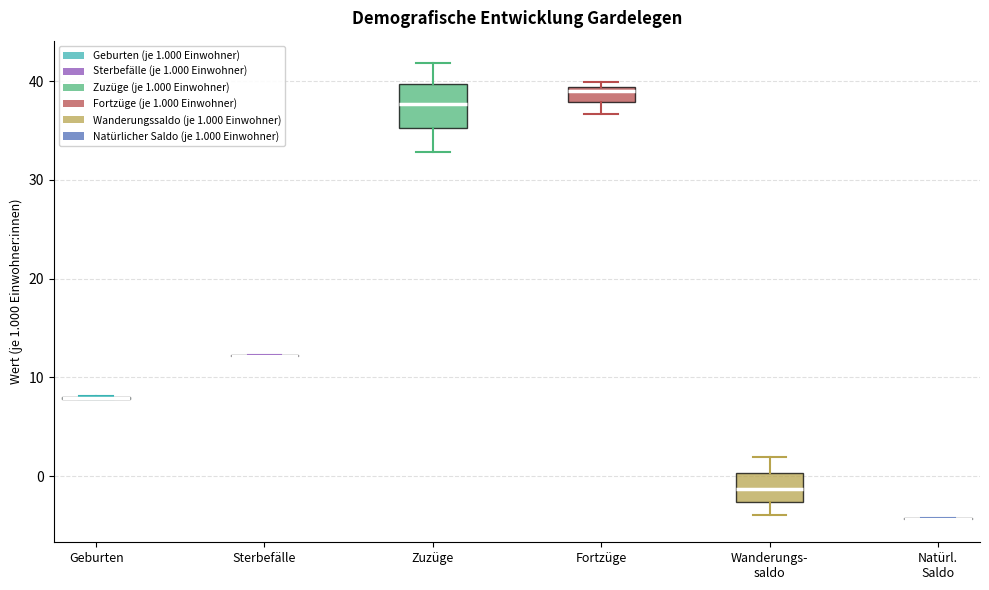

Reading left to right, transcribe this box plot: for each box, give where its median line is, the range the box spans, and where its two whiskers end, as read against the y-axis. The values are not printed on the chart, so give them approximately, as read against the axis.

Geburten: box collapsed to a line at 8, whiskers 8 to 8
Sterbefälle: box collapsed to a line at 12, whiskers 12 to 12
Zuzüge: median 38, box 35 to 40, whiskers 33 to 42
Fortzüge: median 39 (just below the box's upper edge), box 38 to 39, whiskers 37 to 40
Wanderungs- saldo: median -1, box -3 to 0, whiskers -4 to 2
Natürl. Saldo: box collapsed to a line at -4, whiskers -4 to -4